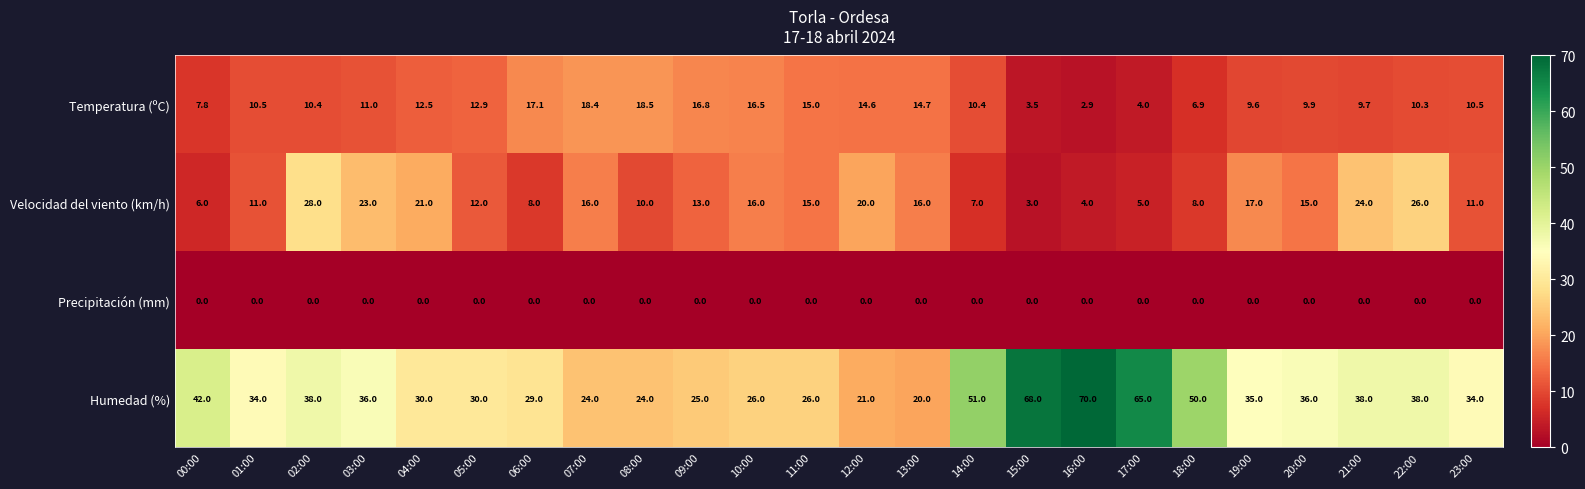

Which series has the largest total across all categories?

Humedad (%)